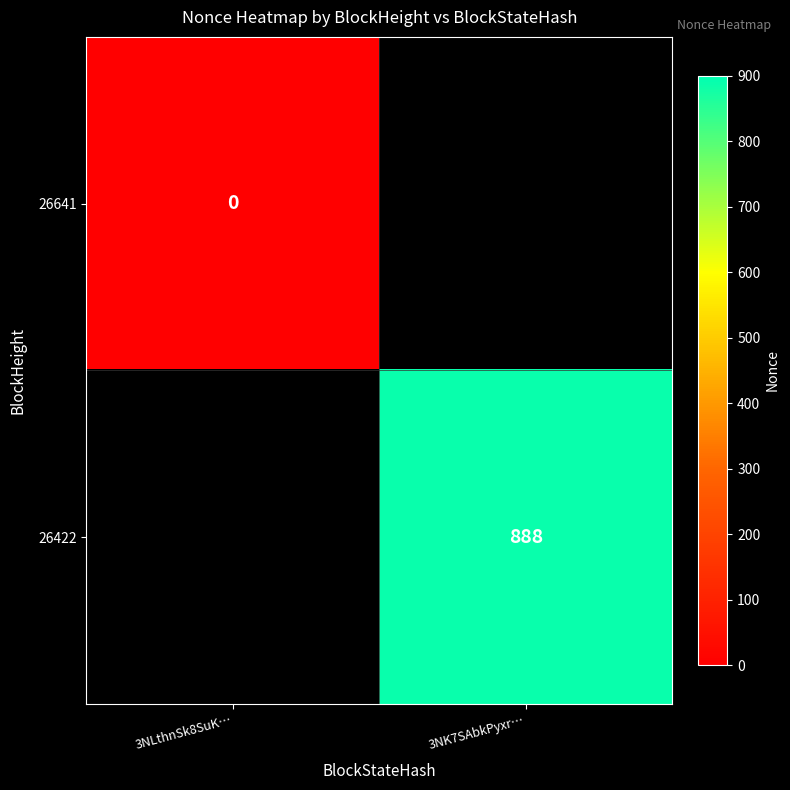

How many distinct data groups are displayed?

2